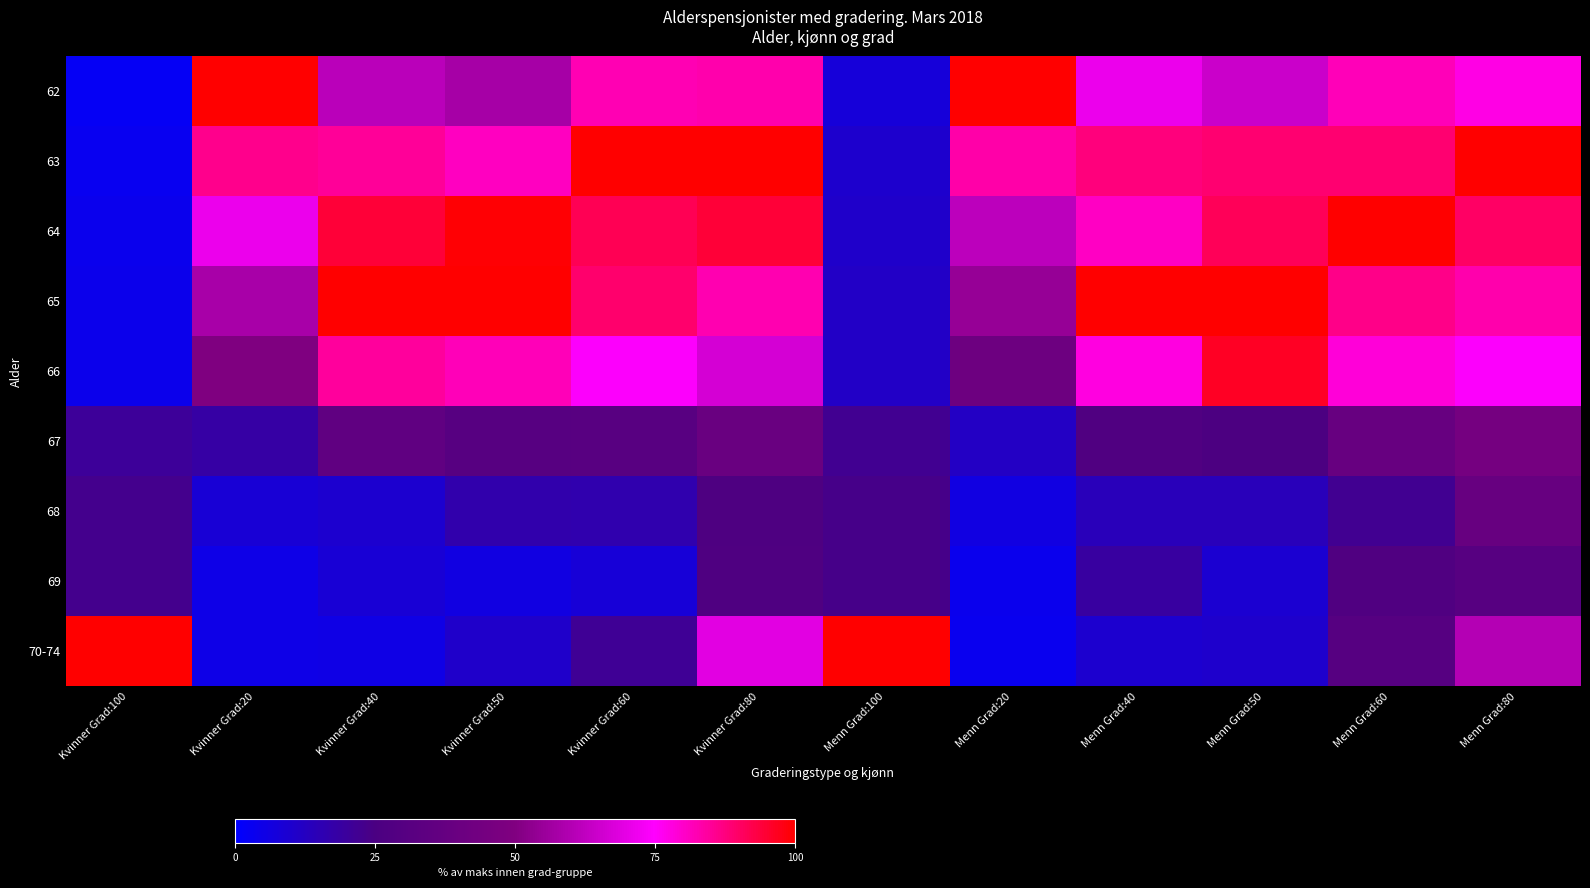

Reading left to right, transcribe all the data shown in this chart.

62: Kvinner Grad:100=2.2	Kvinner Grad:20=100.0	Kvinner Grad:40=61.7	Kvinner Grad:50=57.5	Kvinner Grad:60=82.3	Kvinner Grad:80=82.8	Menn Grad:100=7.8	Menn Grad:20=100.0	Menn Grad:40=71.3	Menn Grad:50=64.8	Menn Grad:60=81.9	Menn Grad:80=77.7
63: Kvinner Grad:100=3.1	Kvinner Grad:20=86.2	Kvinner Grad:40=85.1	Kvinner Grad:50=80.9	Kvinner Grad:60=100.0	Kvinner Grad:80=100.0	Menn Grad:100=10.0	Menn Grad:20=83.5	Menn Grad:40=87.8	Menn Grad:50=88.7	Menn Grad:60=89.0	Menn Grad:80=100.0
64: Kvinner Grad:100=3.5	Kvinner Grad:20=71.1	Kvinner Grad:40=94.3	Kvinner Grad:50=99.5	Kvinner Grad:60=91.6	Kvinner Grad:80=94.3	Menn Grad:100=10.7	Menn Grad:20=61.9	Menn Grad:40=80.5	Menn Grad:50=91.3	Menn Grad:60=100.0	Menn Grad:80=90.1
65: Kvinner Grad:100=4.0	Kvinner Grad:20=58.1	Kvinner Grad:40=100.0	Kvinner Grad:50=100.0	Kvinner Grad:60=89.2	Kvinner Grad:80=82.4	Menn Grad:100=11.6	Menn Grad:20=54.5	Menn Grad:40=100.0	Menn Grad:50=100.0	Menn Grad:60=86.6	Menn Grad:80=83.2
66: Kvinner Grad:100=4.0	Kvinner Grad:20=49.7	Kvinner Grad:40=84.6	Kvinner Grad:50=82.0	Kvinner Grad:60=74.4	Kvinner Grad:80=66.4	Menn Grad:100=11.4	Menn Grad:20=41.4	Menn Grad:40=78.0	Menn Grad:50=96.1	Menn Grad:60=78.7	Menn Grad:80=74.3
67: Kvinner Grad:100=20.4	Kvinner Grad:20=18.0	Kvinner Grad:40=35.4	Kvinner Grad:50=31.1	Kvinner Grad:60=31.5	Kvinner Grad:80=39.3	Menn Grad:100=22.0	Menn Grad:20=11.9	Menn Grad:40=27.4	Menn Grad:50=25.8	Menn Grad:60=38.6	Menn Grad:80=45.0
68: Kvinner Grad:100=22.8	Kvinner Grad:20=8.3	Kvinner Grad:40=9.7	Kvinner Grad:50=16.6	Kvinner Grad:60=16.3	Kvinner Grad:80=26.7	Menn Grad:100=23.6	Menn Grad:20=6.2	Menn Grad:40=14.0	Menn Grad:50=13.9	Menn Grad:60=22.0	Menn Grad:80=38.6
69: Kvinner Grad:100=22.8	Kvinner Grad:20=4.9	Kvinner Grad:40=8.6	Kvinner Grad:50=6.0	Kvinner Grad:60=7.9	Kvinner Grad:80=27.1	Menn Grad:100=23.7	Menn Grad:20=3.5	Menn Grad:40=18.9	Menn Grad:50=9.0	Menn Grad:60=27.6	Menn Grad:80=31.2
70-74: Kvinner Grad:100=100.0	Kvinner Grad:20=4.7	Kvinner Grad:40=5.1	Kvinner Grad:50=10.9	Kvinner Grad:60=21.2	Kvinner Grad:80=69.5	Menn Grad:100=100.0	Menn Grad:20=3.4	Menn Grad:40=9.8	Menn Grad:50=10.3	Menn Grad:60=30.7	Menn Grad:80=60.4